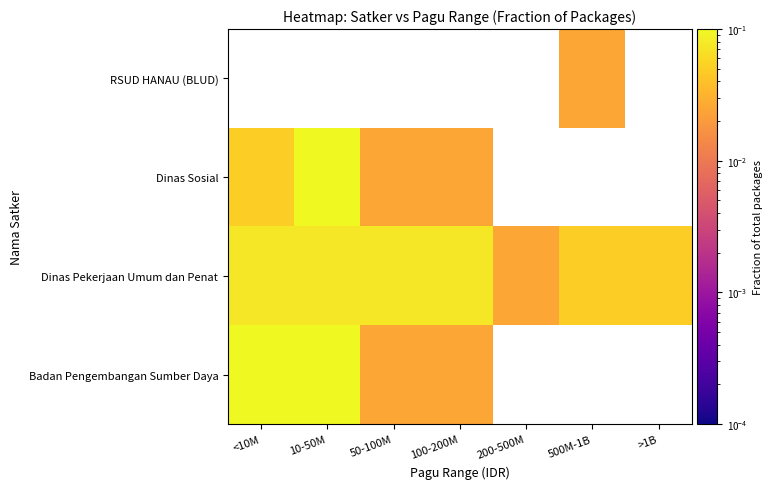

Rank the series by their maximum value, from highest to lowest.

RSUD HANAU (BLUD), Badan Pengembangan Sumber Daya, Dinas Sosial, Dinas Pekerjaan Umum dan Penat